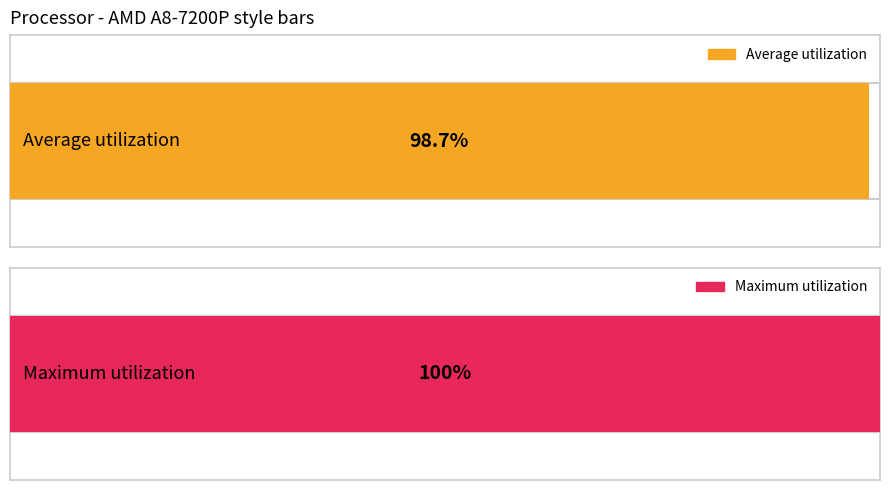

Are the bars horizontal?

Yes